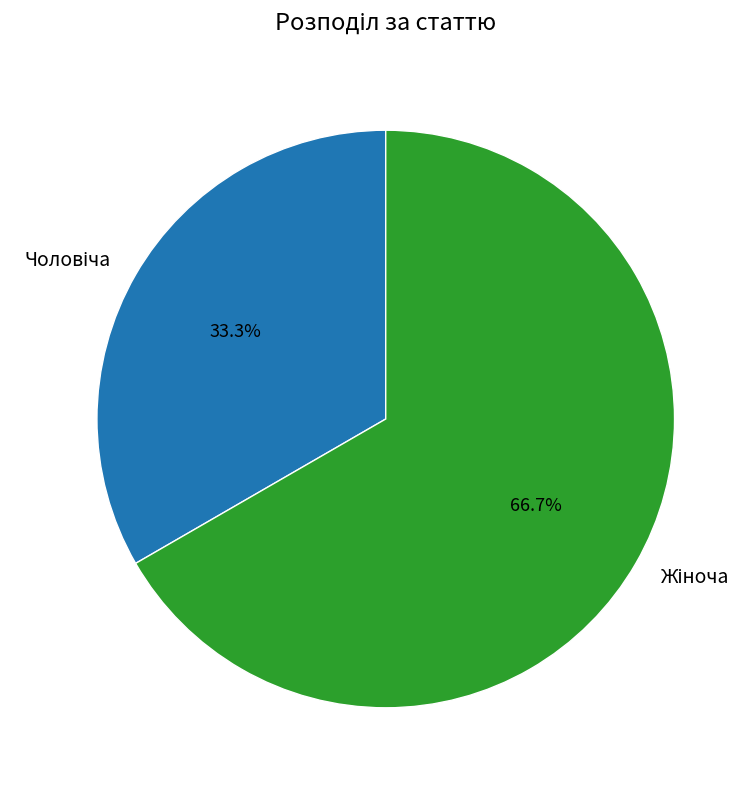

Does any single category account for the majority?

Yes